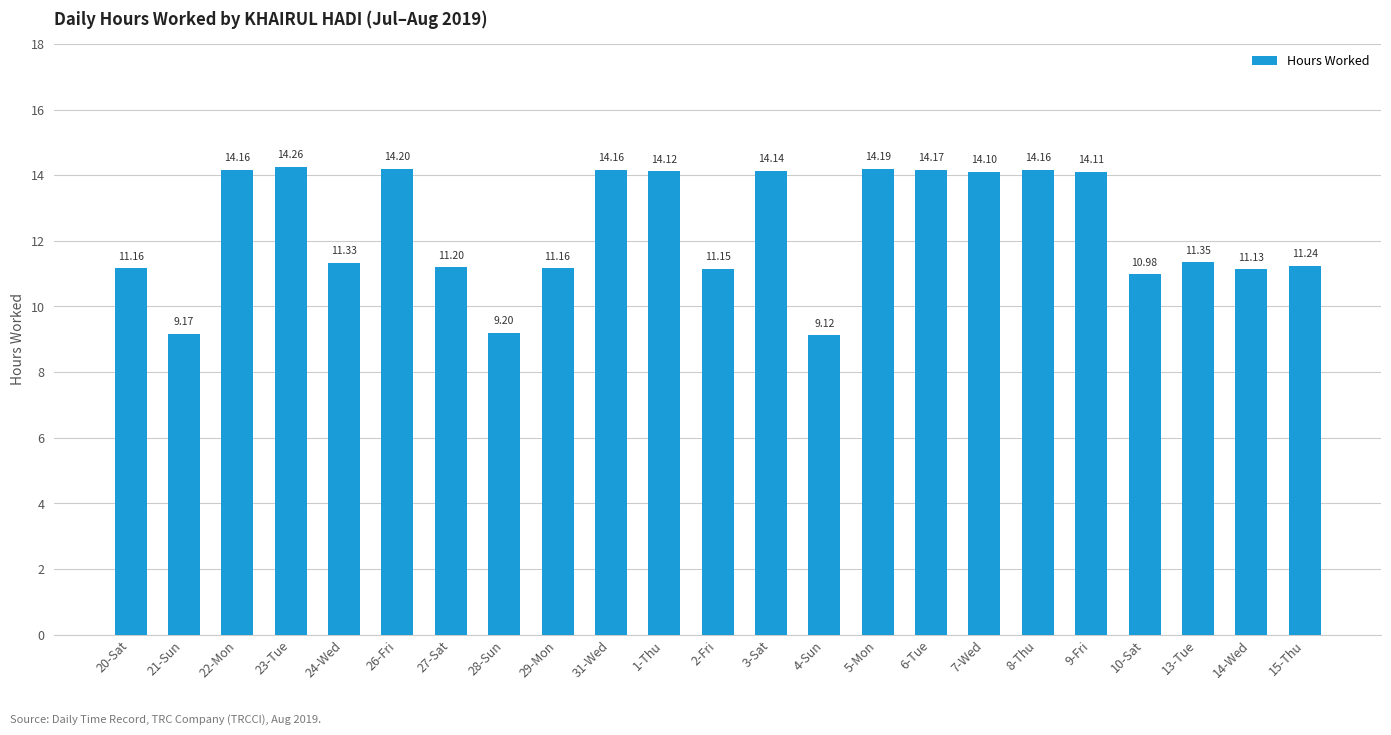

Read the value at 6-Tue.

14.2